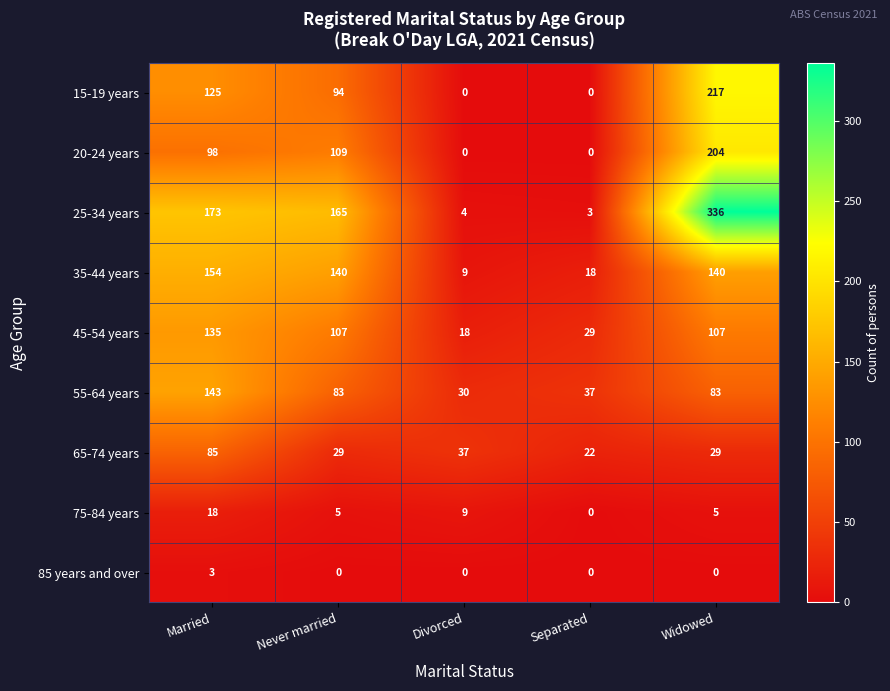

What is the sum of the 45-54 years values at Married and Widowed?

242